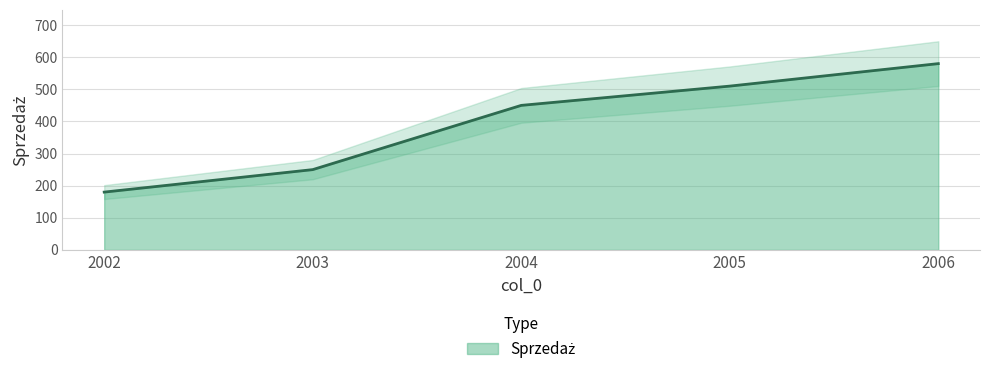

Read the value at 2005, to the nearest 10.

510